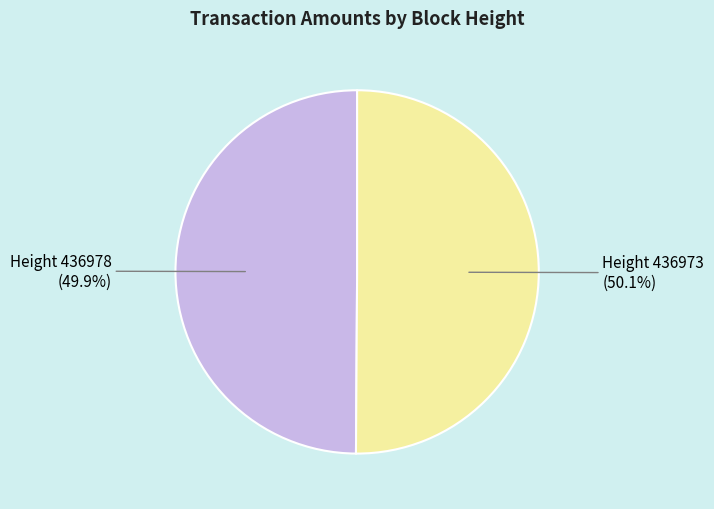

Combined, what portion of the pie is Height 436973 and Height 436978?

100.0%